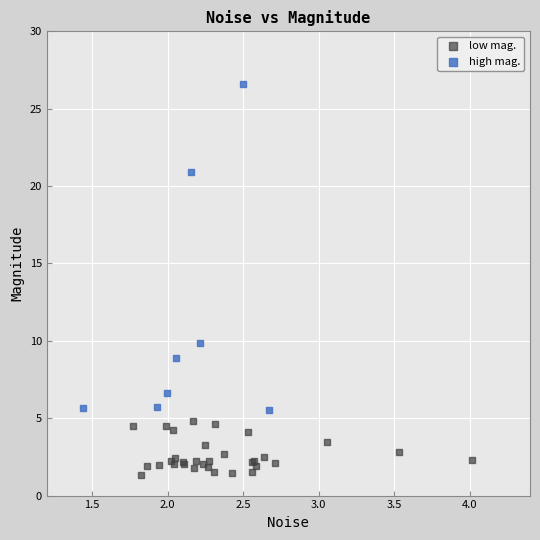

Which series reaches the maximum Y coordinate?

high mag.